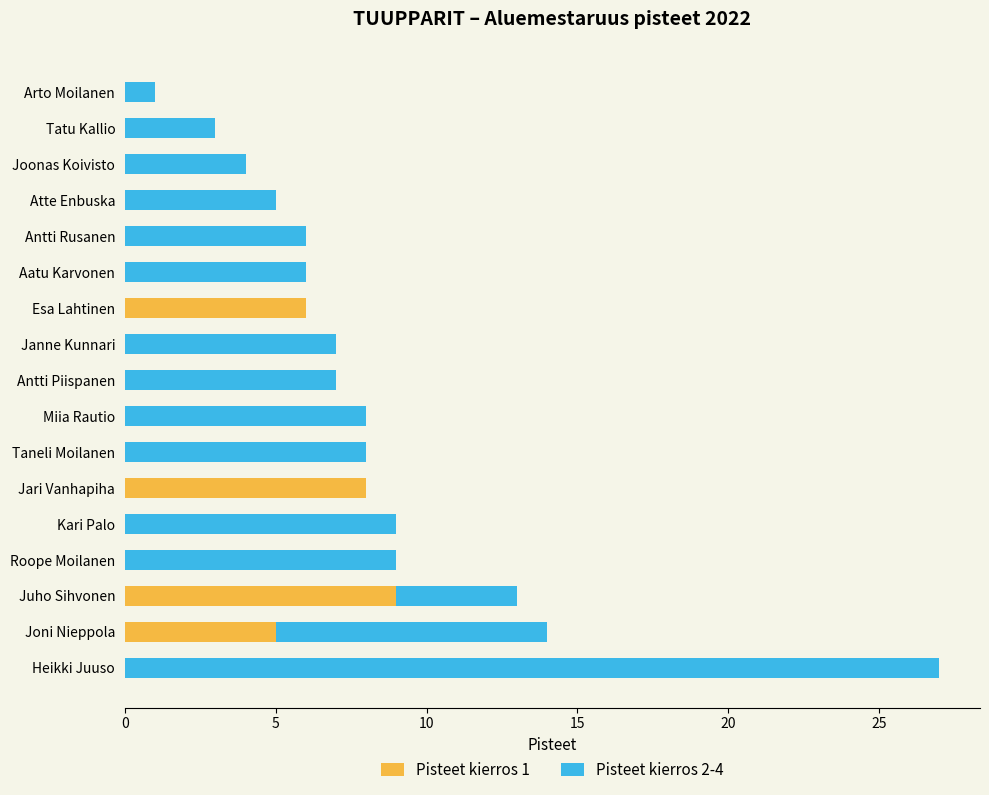

Count the number of data series in this chart.

2